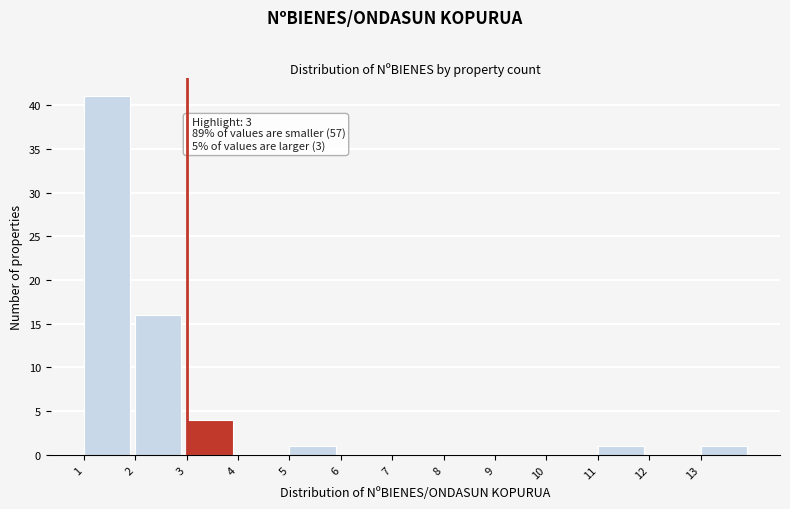

Which range on the x-axis has the tallest bar?

1 to 2